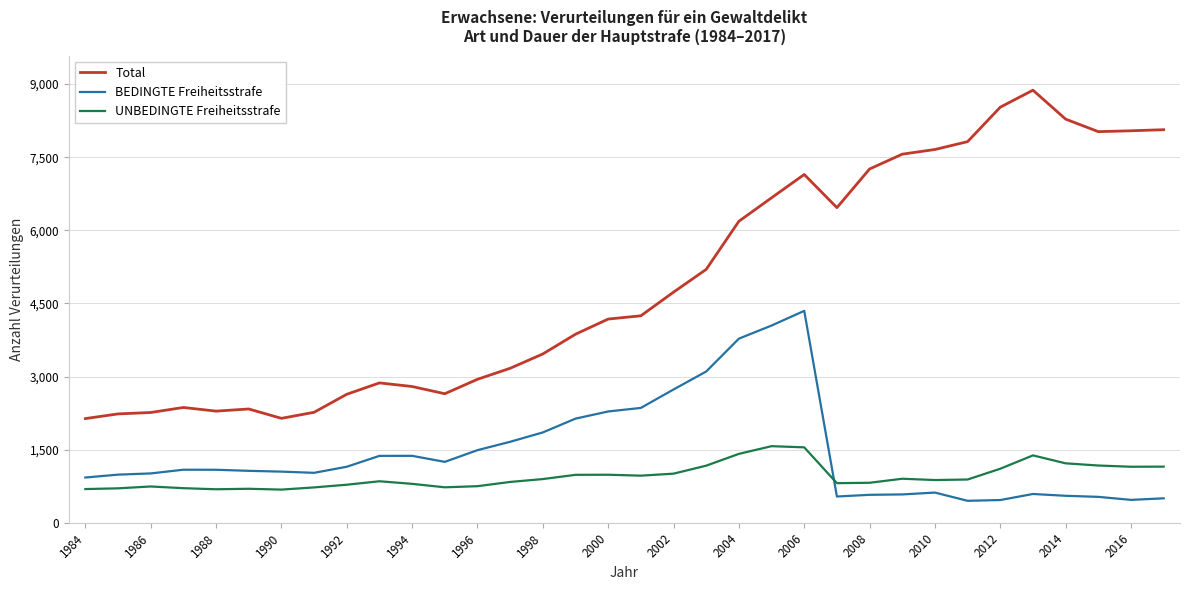

Does the chart display data point markers on the line(s)?

No